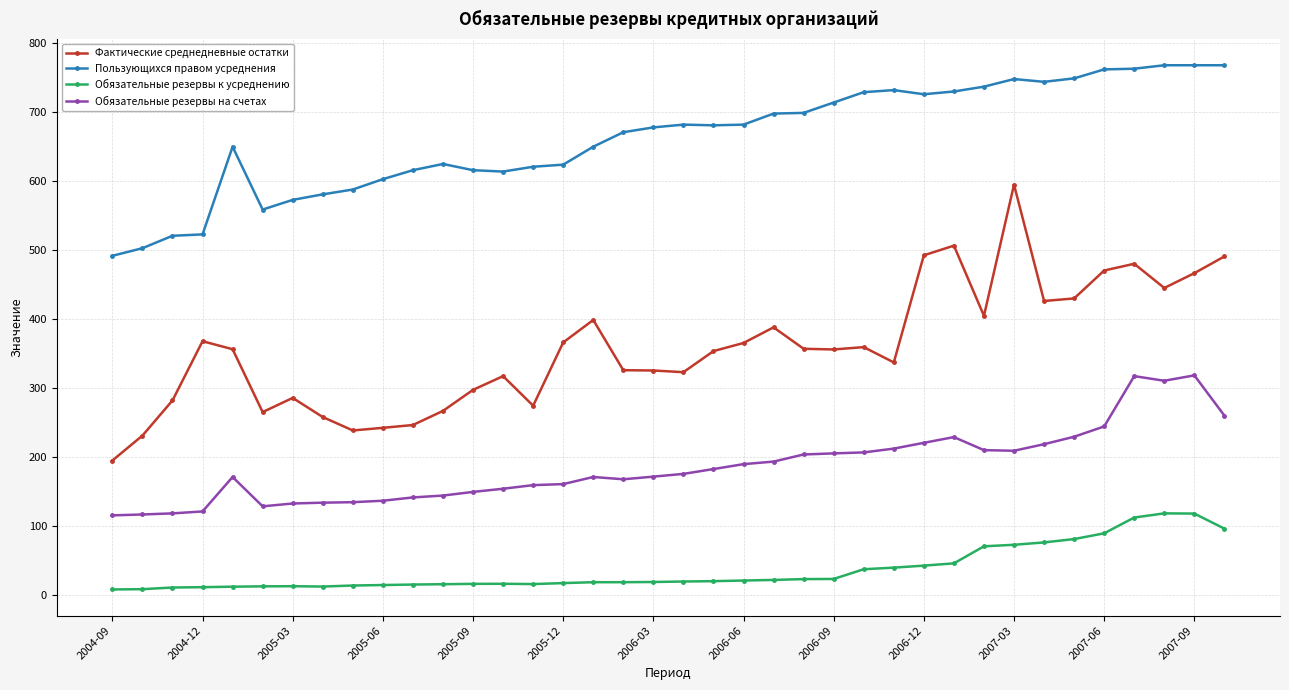

Count the number of categories in the chart.

38